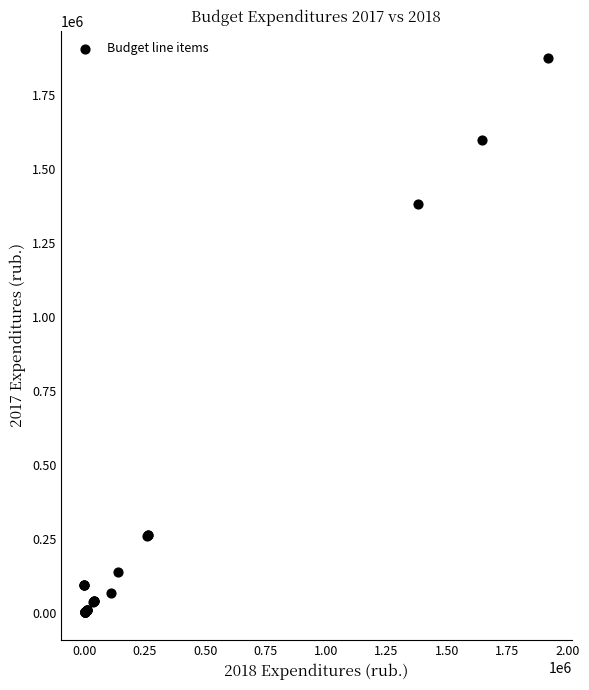

What Y value in the scatter plot is closest to 936900?

1380000